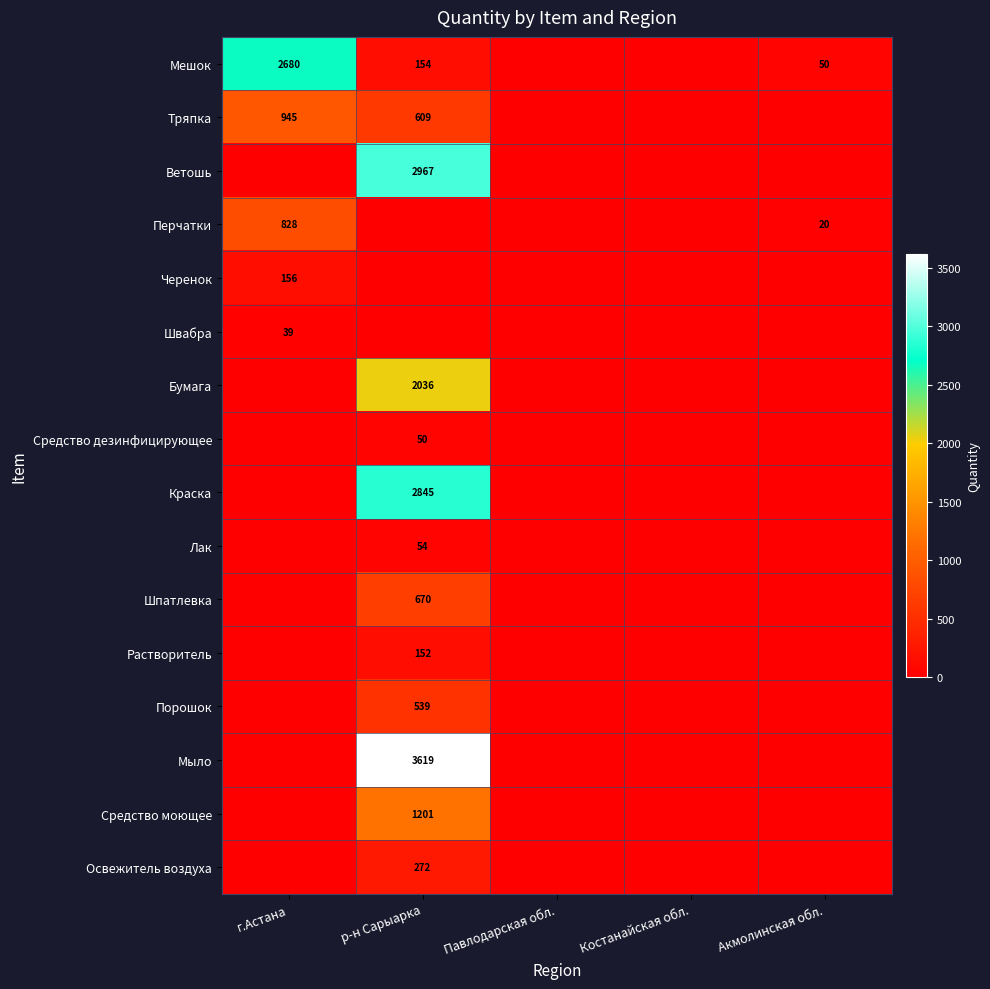

The Тряпка series shows 1239 at г.Астана. True or false?

False